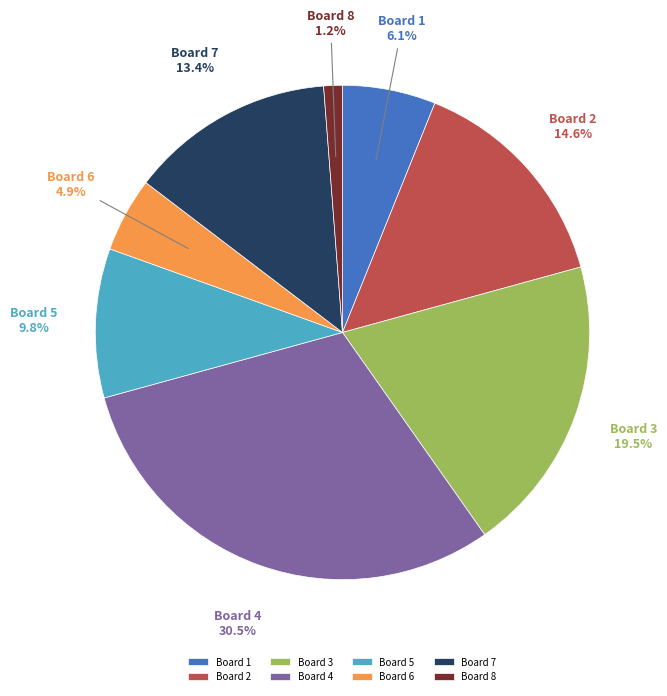

What is the ratio of the value at Board 1 to the value at Board 7?

0.5